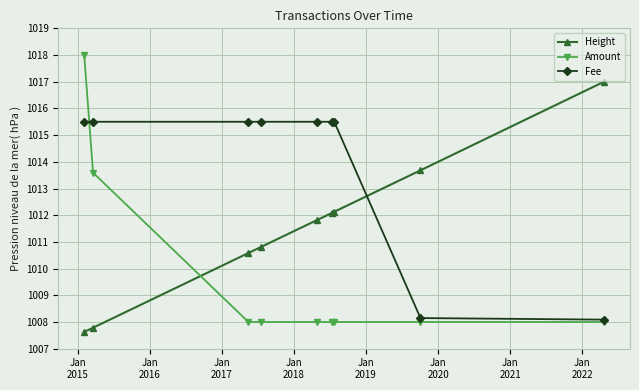

What is the difference between the maximum and minimum values in the Height series?

9.4